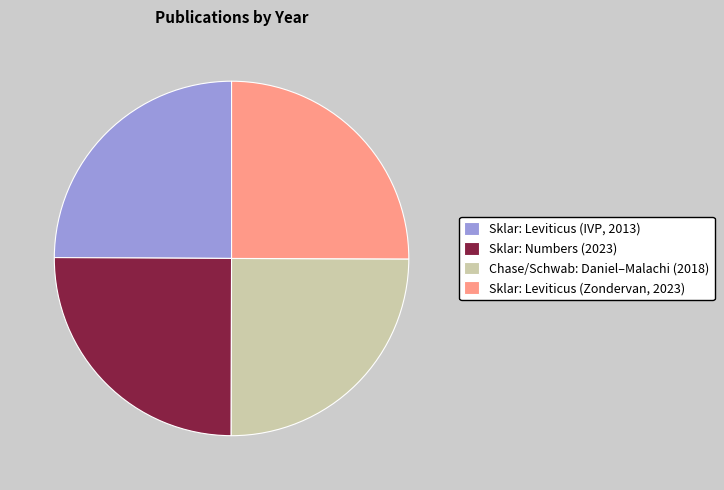

True or false: Sklar: Leviticus (Zondervan, 2023) accounts for 25% of the total.

True